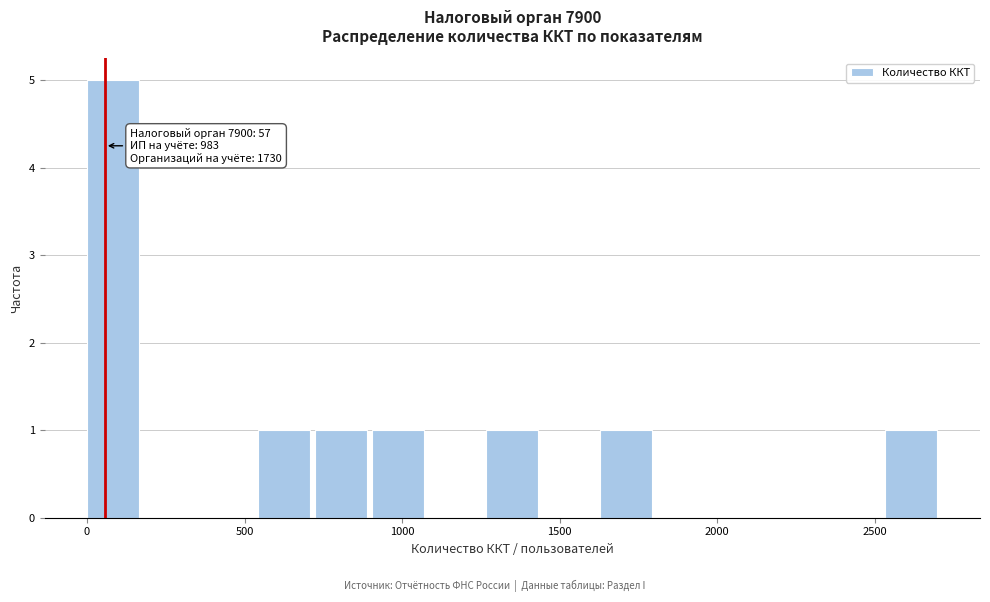

Read against the x-axis, roughly where is the centre of the tallest bar?

100